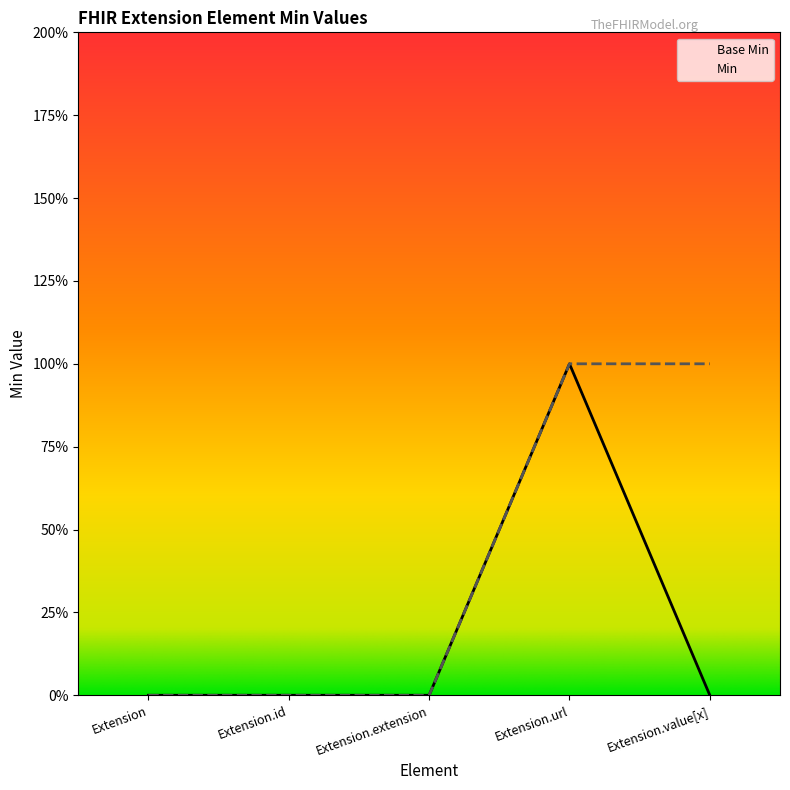

Which category has the highest value in the Min series?

Extension.url